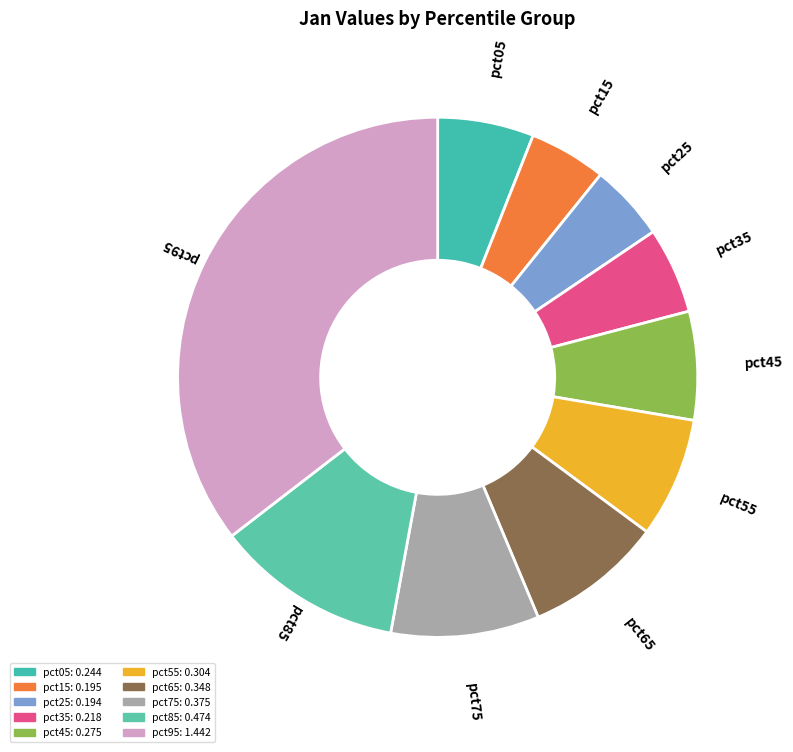

Is the sum of pct25 and pct95 greater than half?

No